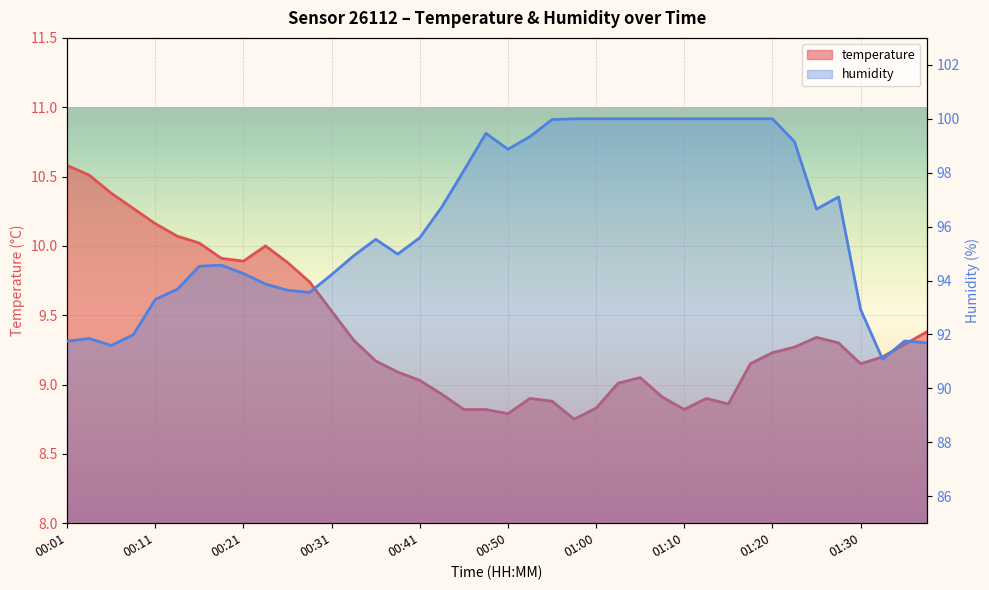

Where is the first local minimum for humidity?

00:06